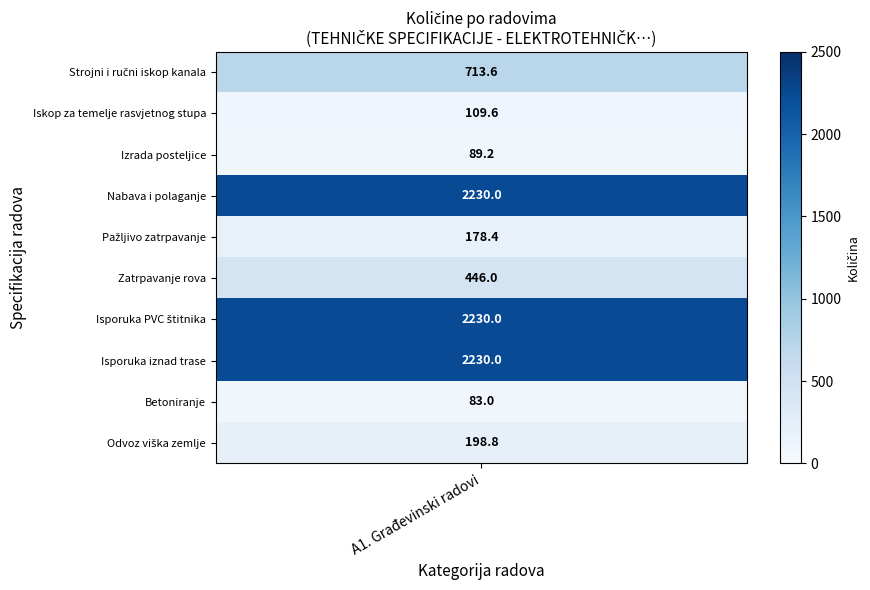

At which label is A1. Građevinski radovi closest to 1156?

Strojni i ručni iskop kanala